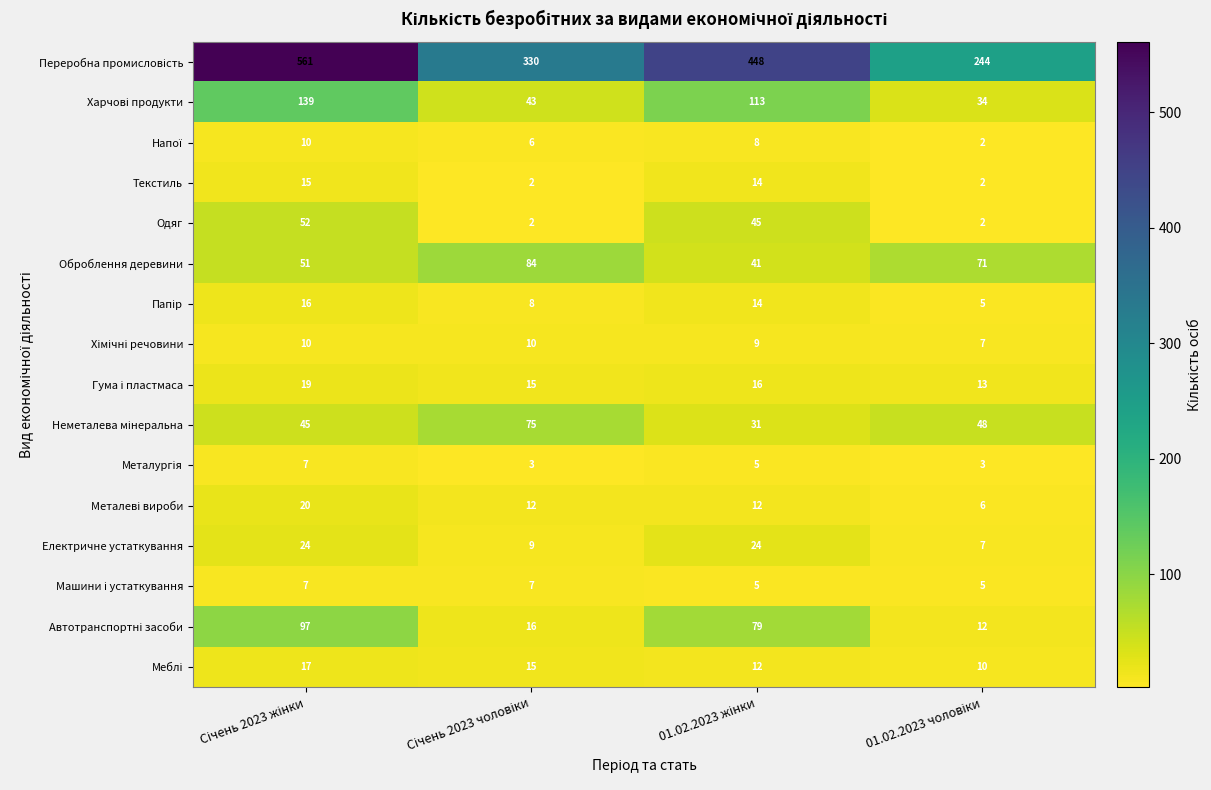

Count the Одяг values in the range 2 to 52.

4